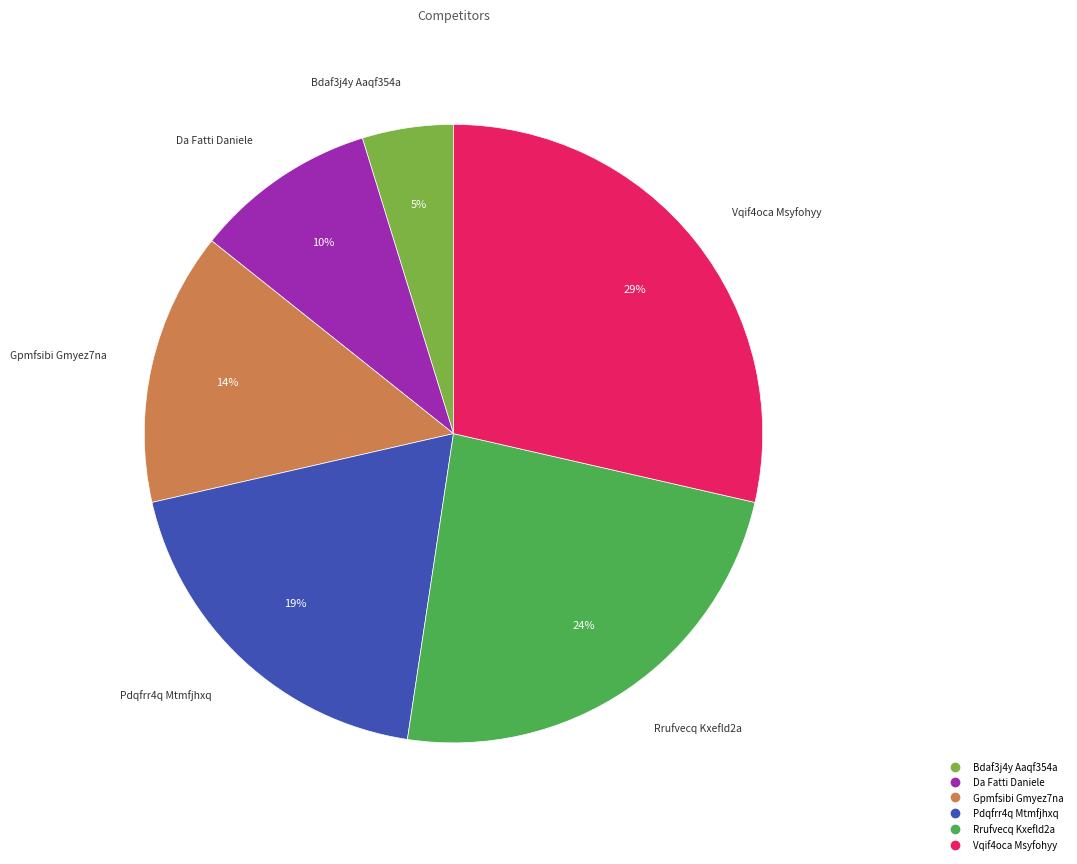

Between Da Fatti Daniele and Bdaf3j4y Aaqf354a, which is larger?

Da Fatti Daniele